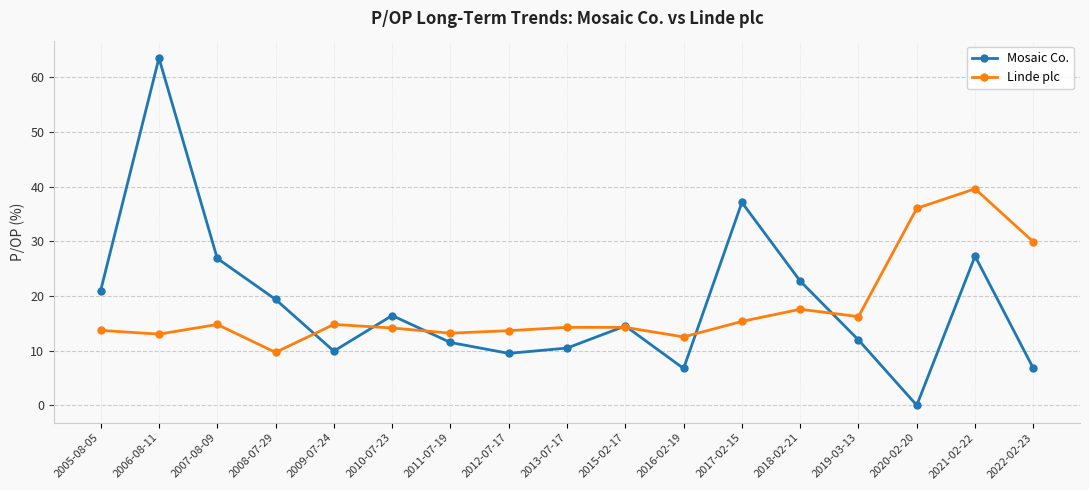

Rank the series by their maximum value, from lowest to highest.

Linde plc, Mosaic Co.